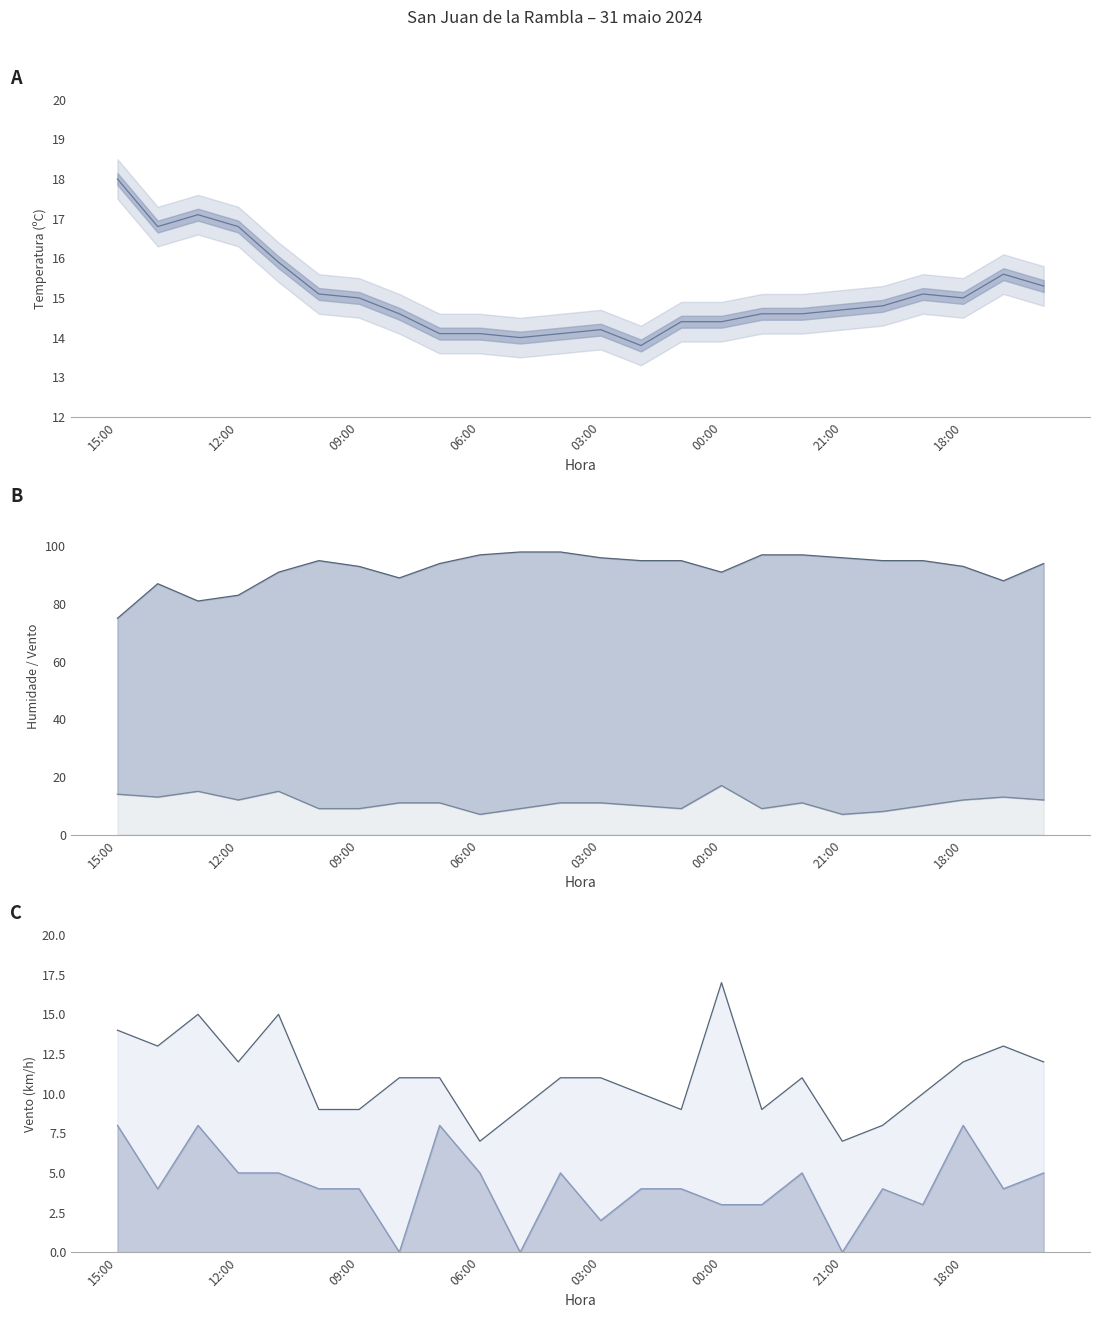

Reading left to right, extract all data points from this chart.

Temperatura (ºC): 15:00=18.0	14:00=16.8	13:00=17.1	12:00=16.8	11:00=15.9	10:00=15.1	09:00=15.0	08:00=14.6	07:00=14.1	06:00=14.1	05:00=14.0	04:00=14.1	03:00=14.2	02:00=13.8	01:00=14.4	00:00=14.4	23:00=14.6	22:00=14.6	21:00=14.7	20:00=14.8	19:00=15.1	18:00=15.0	17:00=15.6	16:00=15.3
Humidade (%): 15:00=75.0	14:00=87.0	13:00=81.0	12:00=83.0	11:00=91.0	10:00=95.0	09:00=93.0	08:00=89.0	07:00=94.0	06:00=97.0	05:00=98.0	04:00=98.0	03:00=96.0	02:00=95.0	01:00=95.0	00:00=91.0	23:00=97.0	22:00=97.0	21:00=96.0	20:00=95.0	19:00=95.0	18:00=93.0	17:00=88.0	16:00=94.0
Velocidade do vento (km/h): 15:00=8.0	14:00=4.0	13:00=8.0	12:00=5.0	11:00=5.0	10:00=4.0	09:00=4.0	08:00=0.0	07:00=8.0	06:00=5.0	05:00=0.0	04:00=5.0	03:00=2.0	02:00=4.0	01:00=4.0	00:00=3.0	23:00=3.0	22:00=5.0	21:00=0.0	20:00=4.0	19:00=3.0	18:00=8.0	17:00=4.0	16:00=5.0
Refacho (km/h): 15:00=14.0	14:00=13.0	13:00=15.0	12:00=12.0	11:00=15.0	10:00=9.0	09:00=9.0	08:00=11.0	07:00=11.0	06:00=7.0	05:00=9.0	04:00=11.0	03:00=11.0	02:00=10.0	01:00=9.0	00:00=17.0	23:00=9.0	22:00=11.0	21:00=7.0	20:00=8.0	19:00=10.0	18:00=12.0	17:00=13.0	16:00=12.0